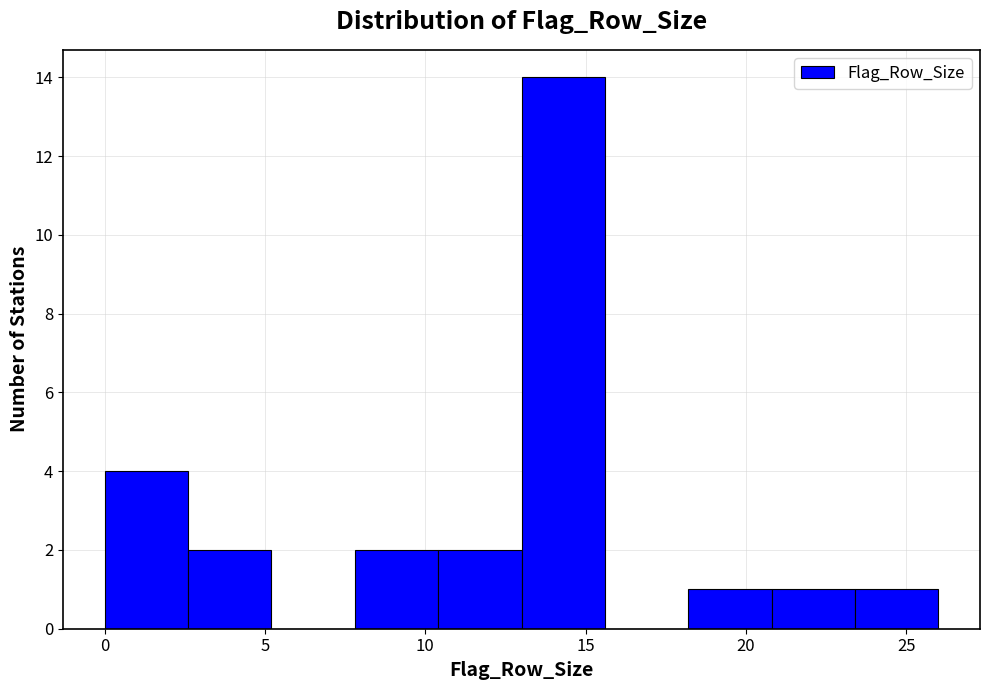

Which range on the x-axis has the tallest bar?

13.0 to 15.6